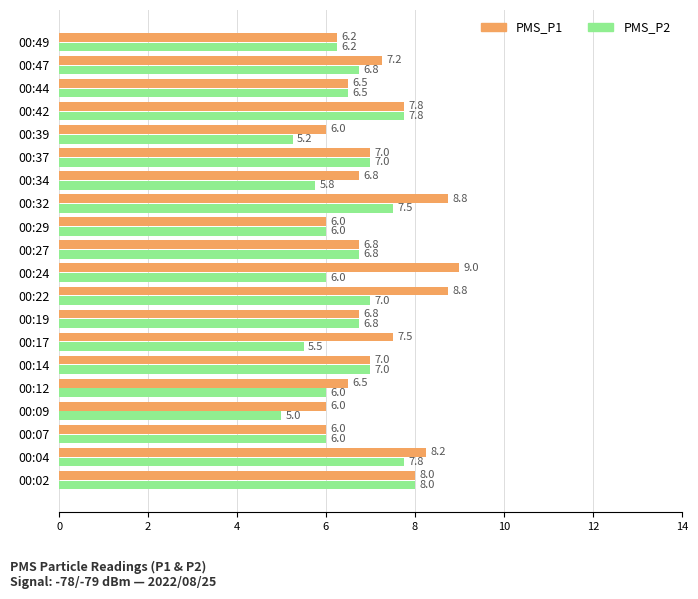

What value does the PMS_P2 series have at 00:04?

7.8